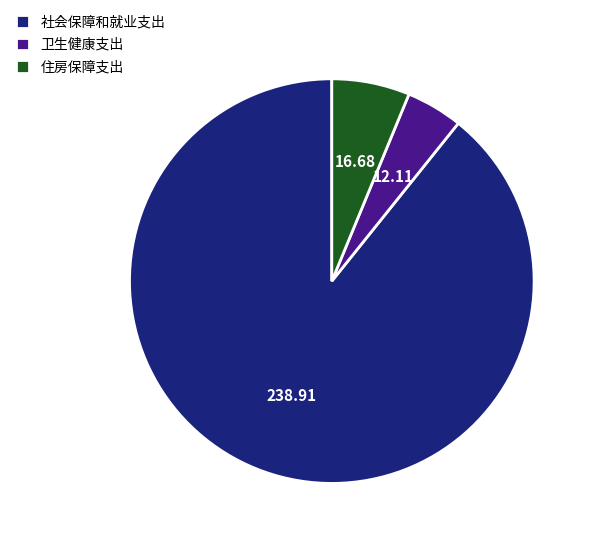

Combined, do 卫生健康支出 and 住房保障支出 account for over 50%?

No